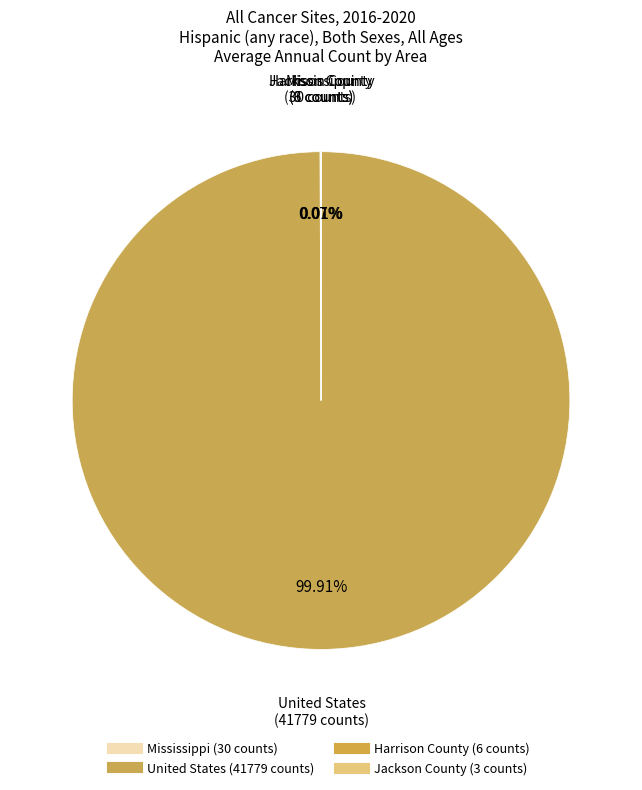

Is it true that Mississippi is 0% of the pie?

True